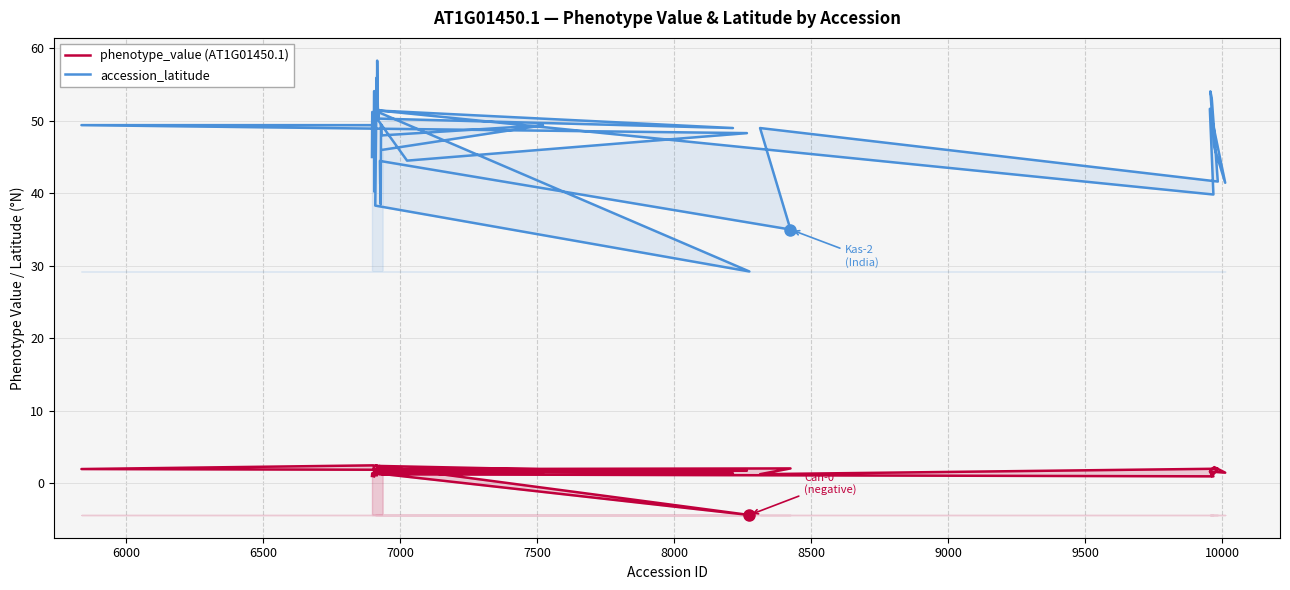

List the series in order of their peak value, highest first.

accession_latitude, phenotype_value (AT1G01450.1)